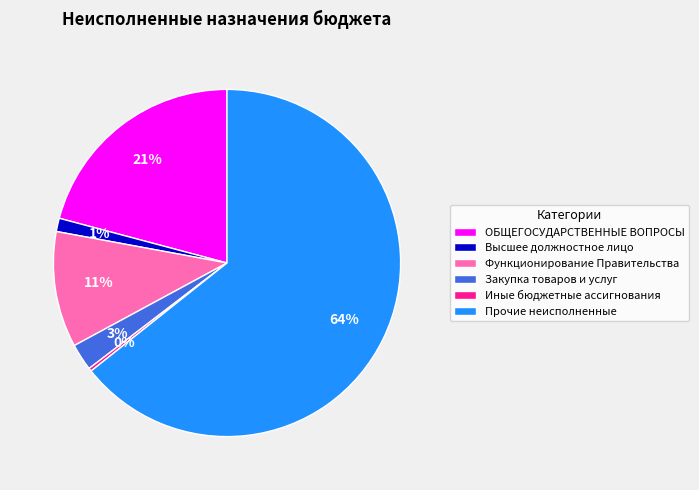

To the nearest percent, what is the difference between the largest and smallest slice percentages?

64%